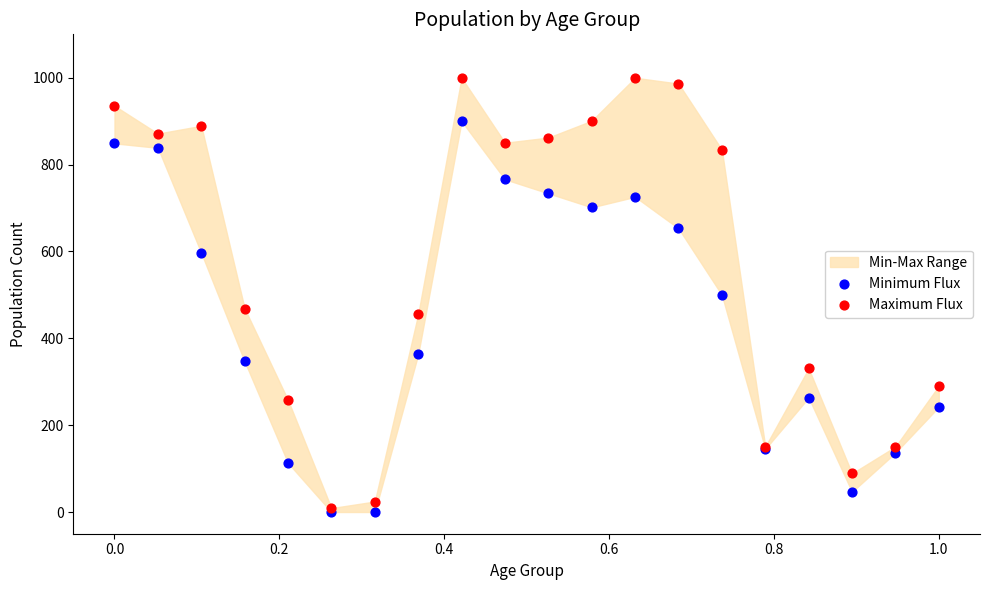

Which series has the widest spread of Y values?

Maximum Flux